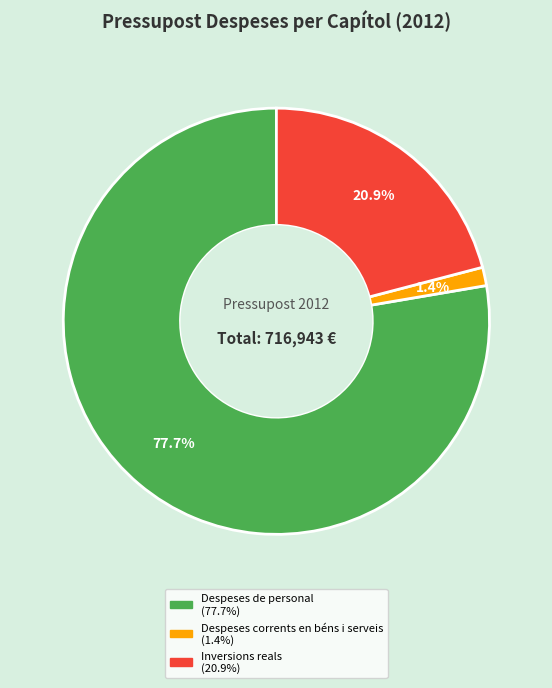

True or false: Despeses corrents en béns i serveis accounts for 11% of the total.

False